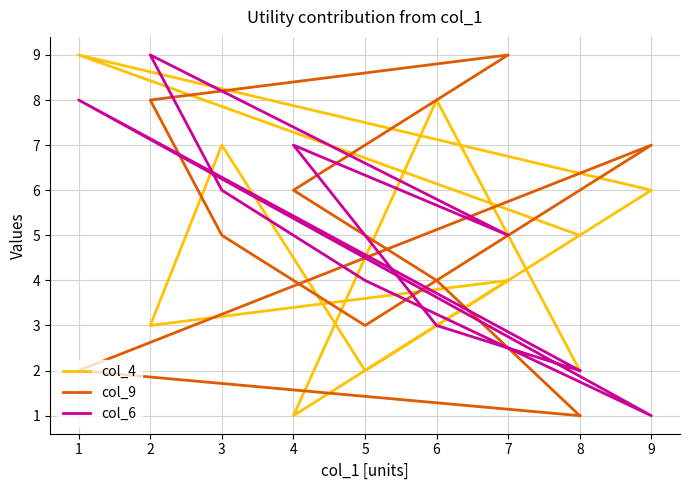

At which label does col_4 first exceed 5?

1